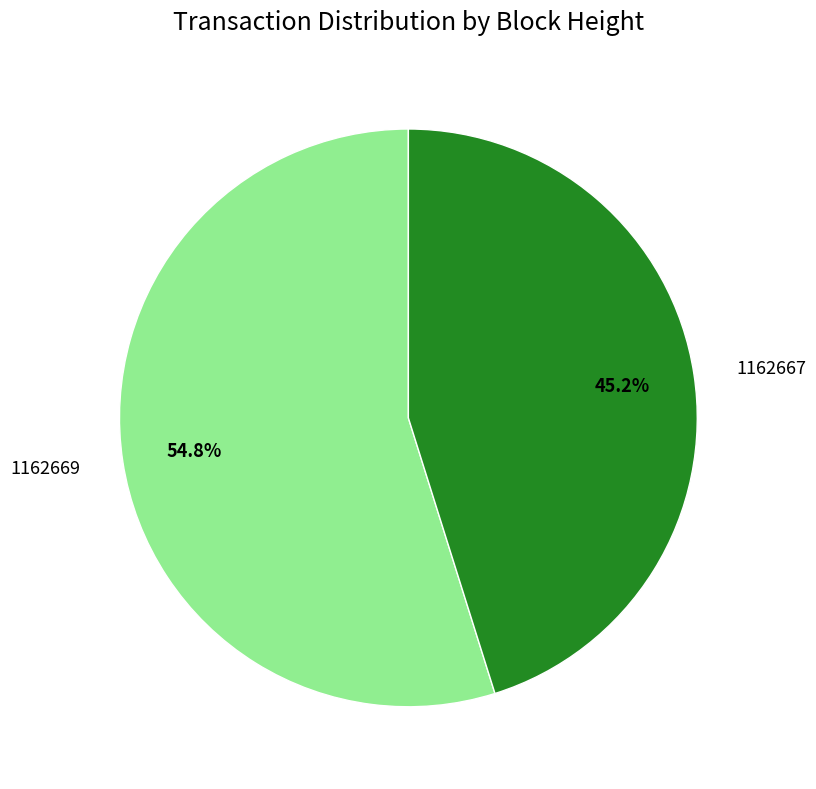

Between 1162669 and 1162667, which is larger?

1162669